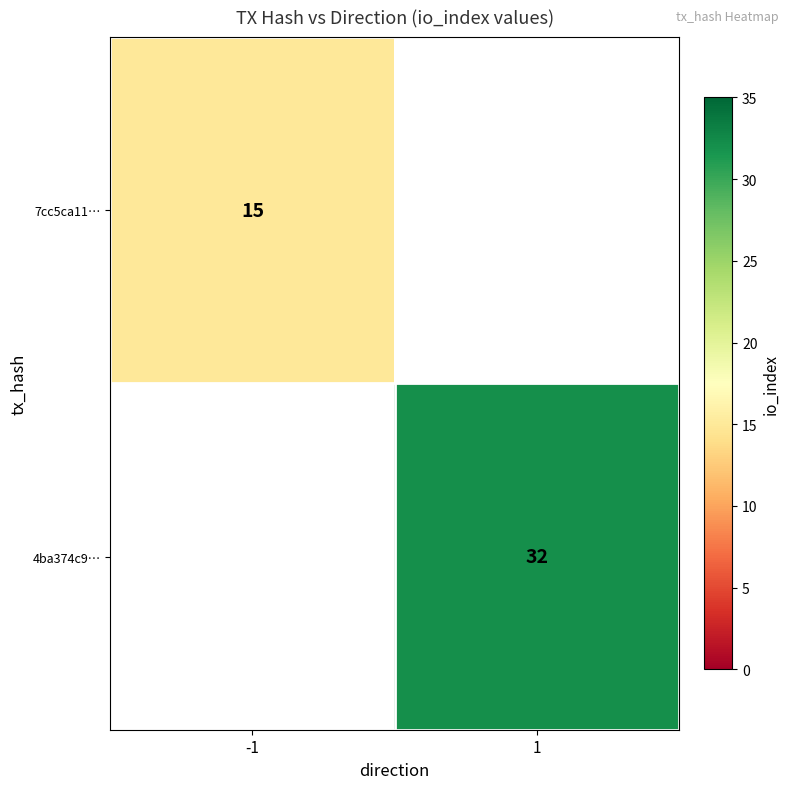

Between -1 and 1, which is larger?

1